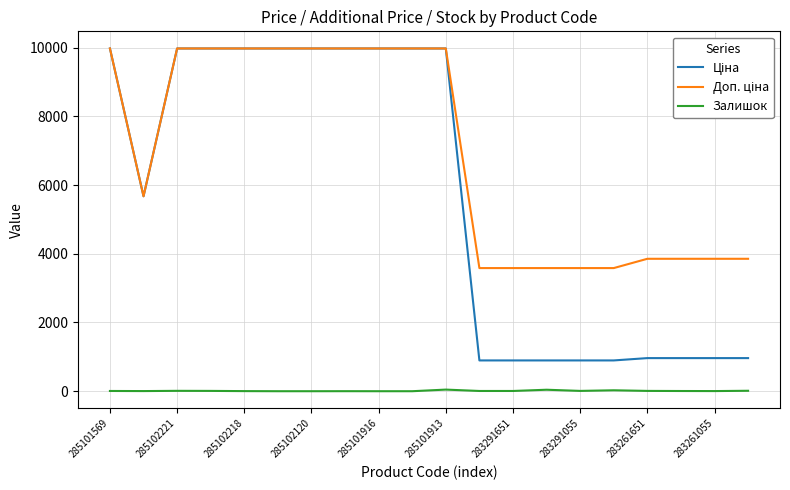

True or false: Ціна and Доп. ціна intersect in this chart.

False